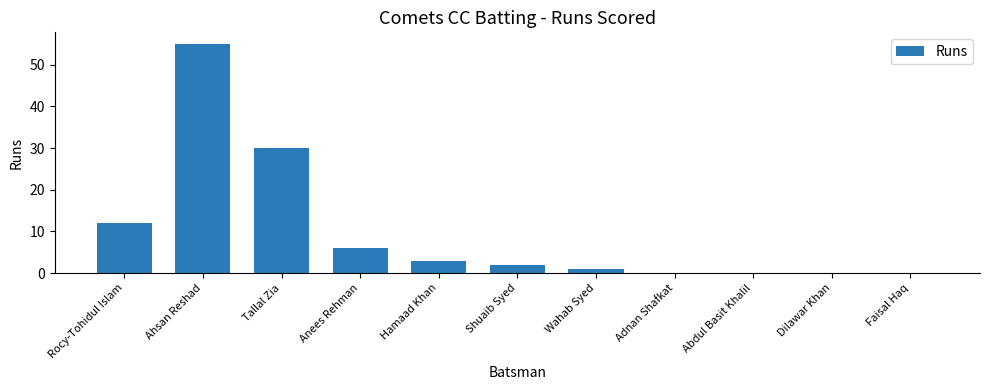

The value at Rocy-Tohidul Islam is 12. True or false?

True